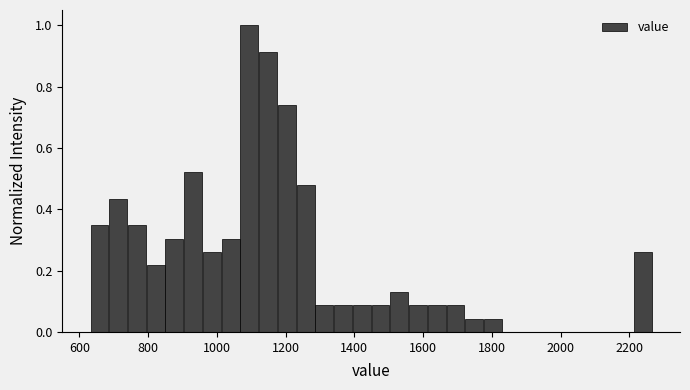

Read against the x-axis, roughly where is the centre of the tallest bar?

1100